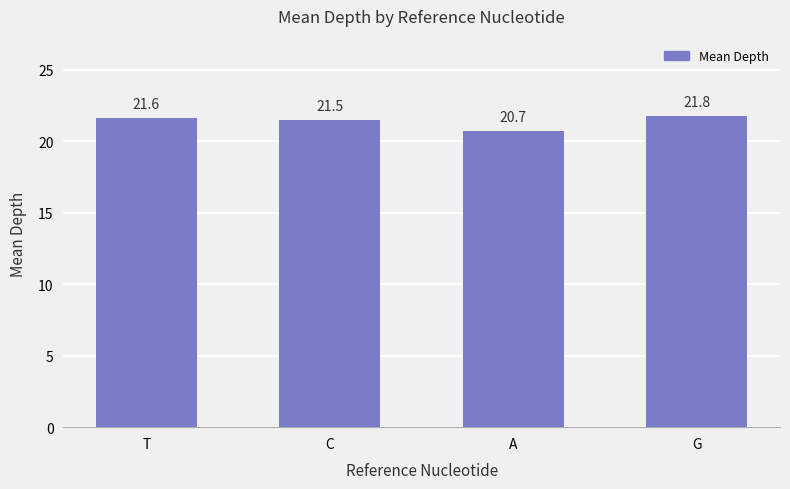

What is the difference between the values at A and C?

0.8